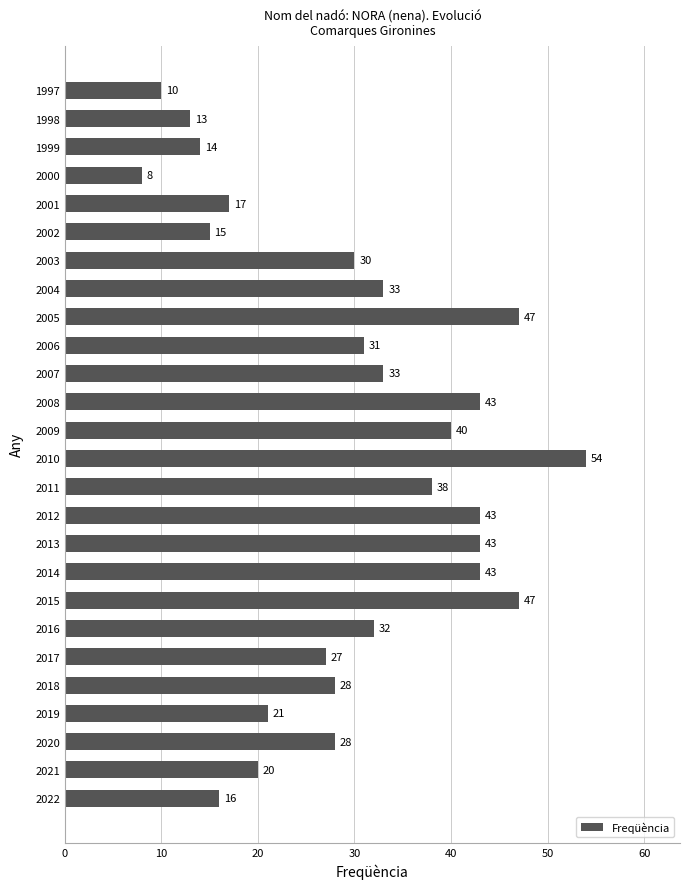

What is the difference between the maximum and minimum values?

46